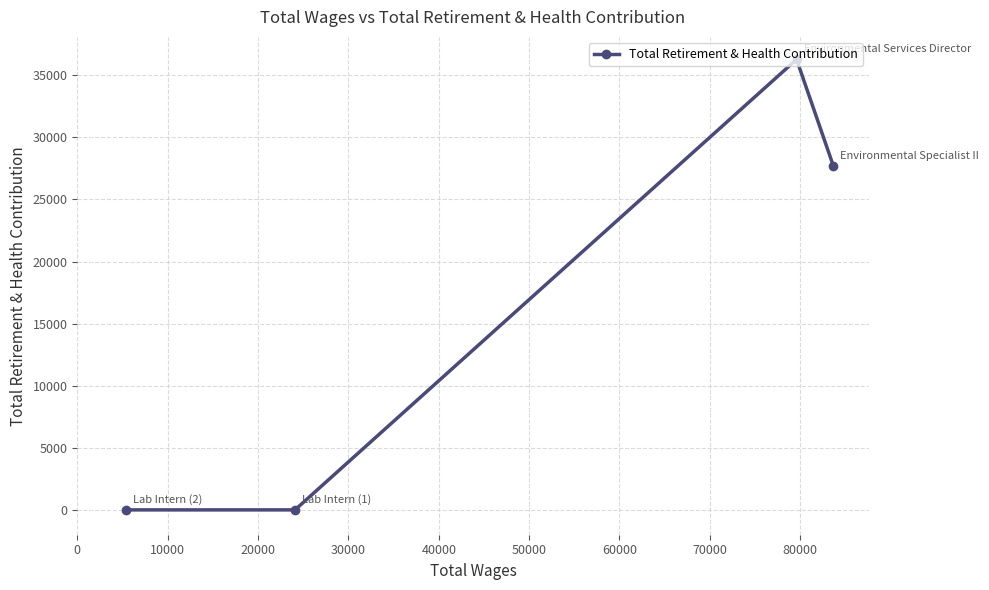

What is the sum of all values?

63950